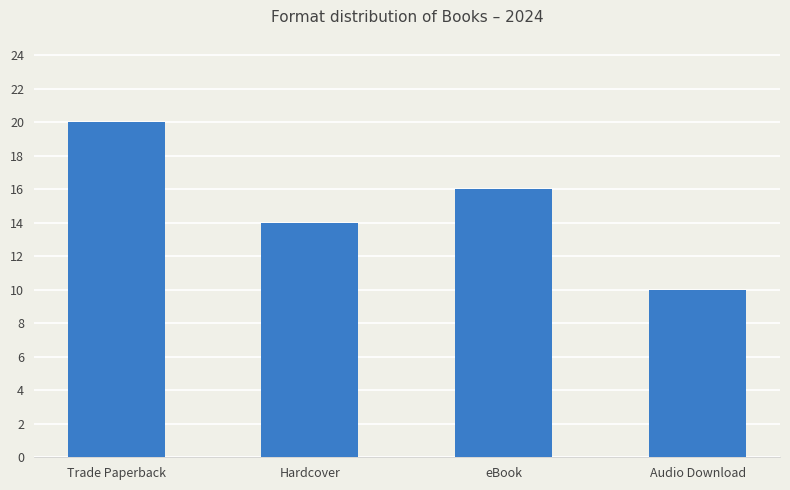

What is the difference between the values at Trade Paperback and eBook?

4